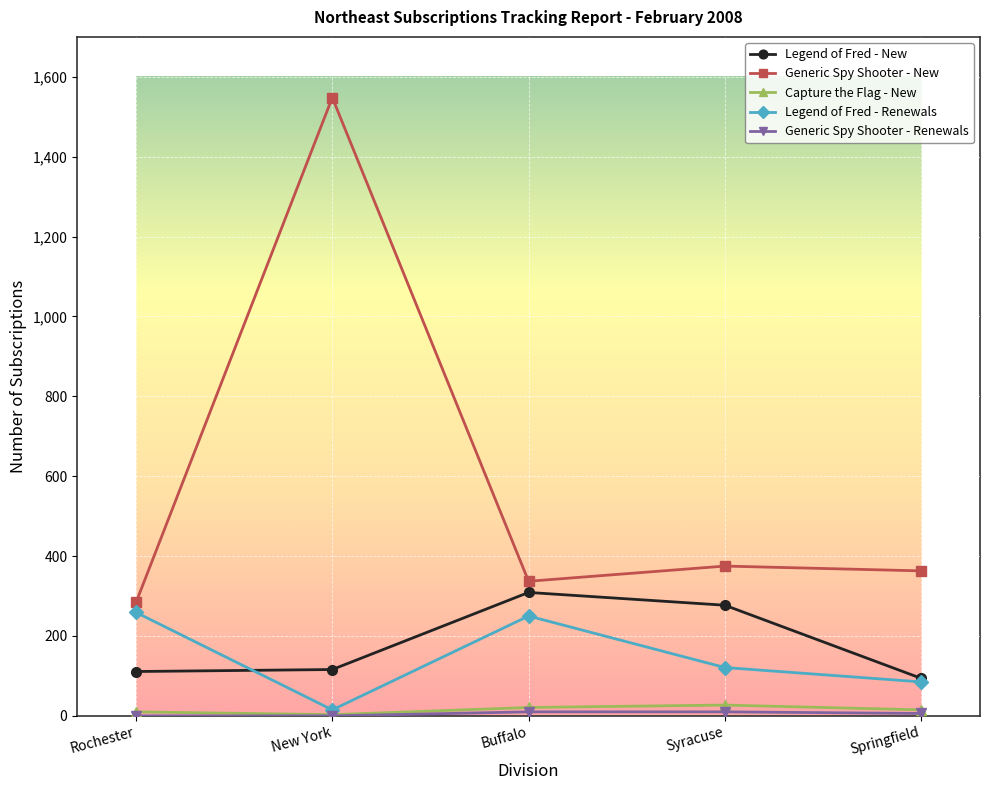

What is the label of the 2nd point from the right?

Syracuse